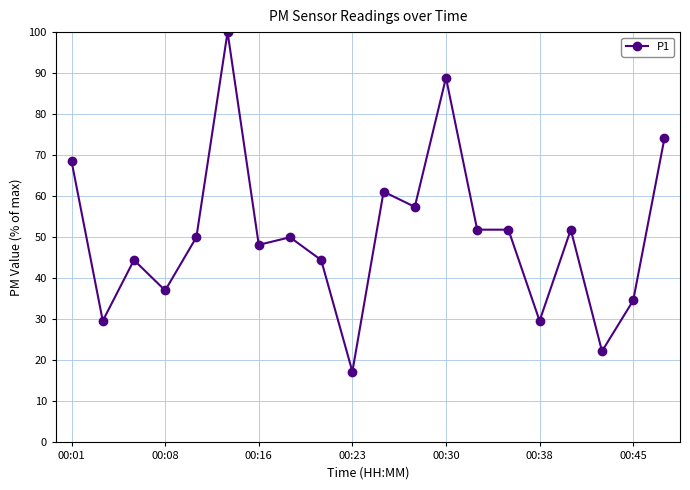

What is the greatest value displayed?

100.0